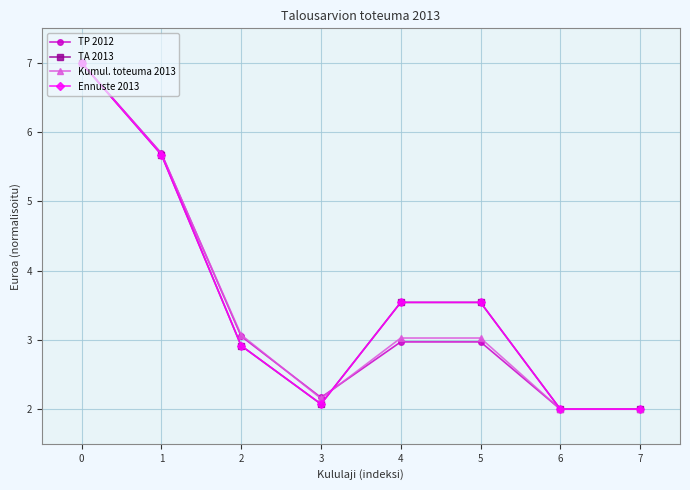

What is the minimum value shown in the chart?

2.0